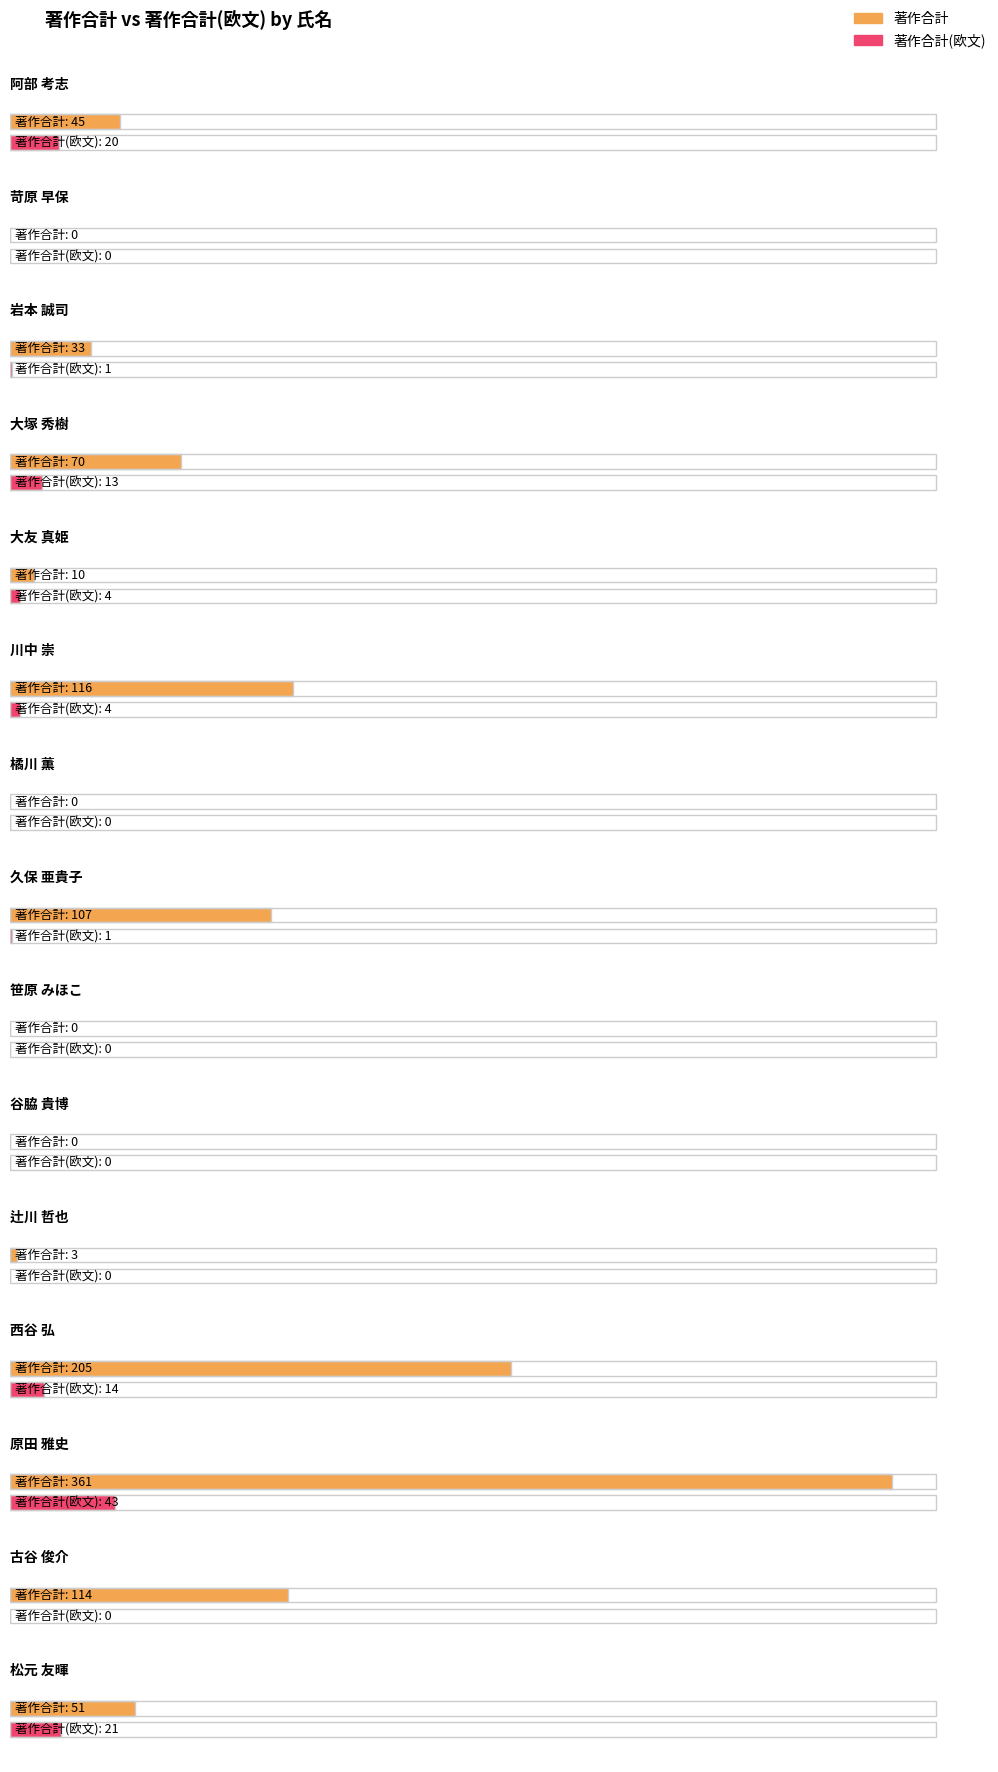

Is the value of 著作合計(欧文) at 橘川 薫 greater than the value of 著作合計 at 西谷 弘?

No